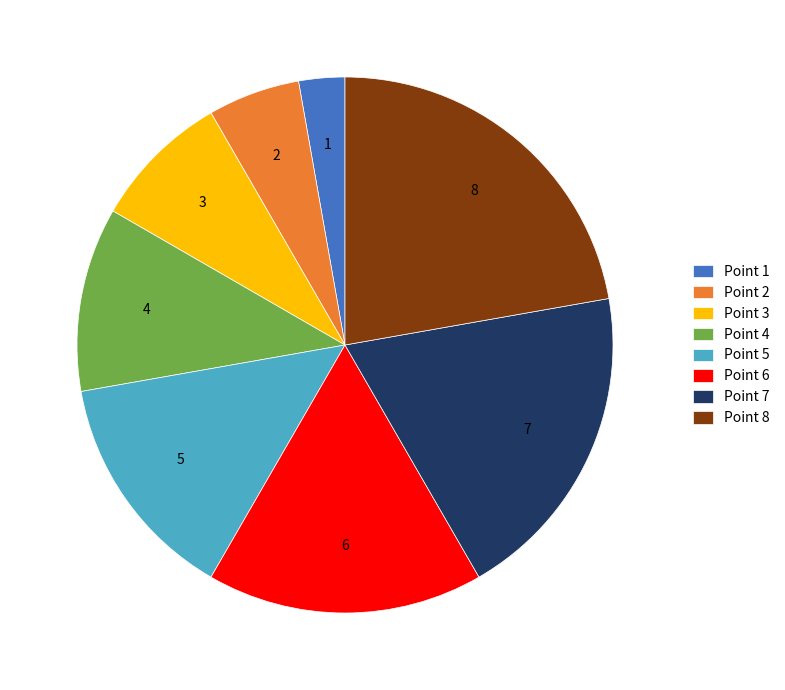

What is the smallest slice in the pie chart?

Point 1